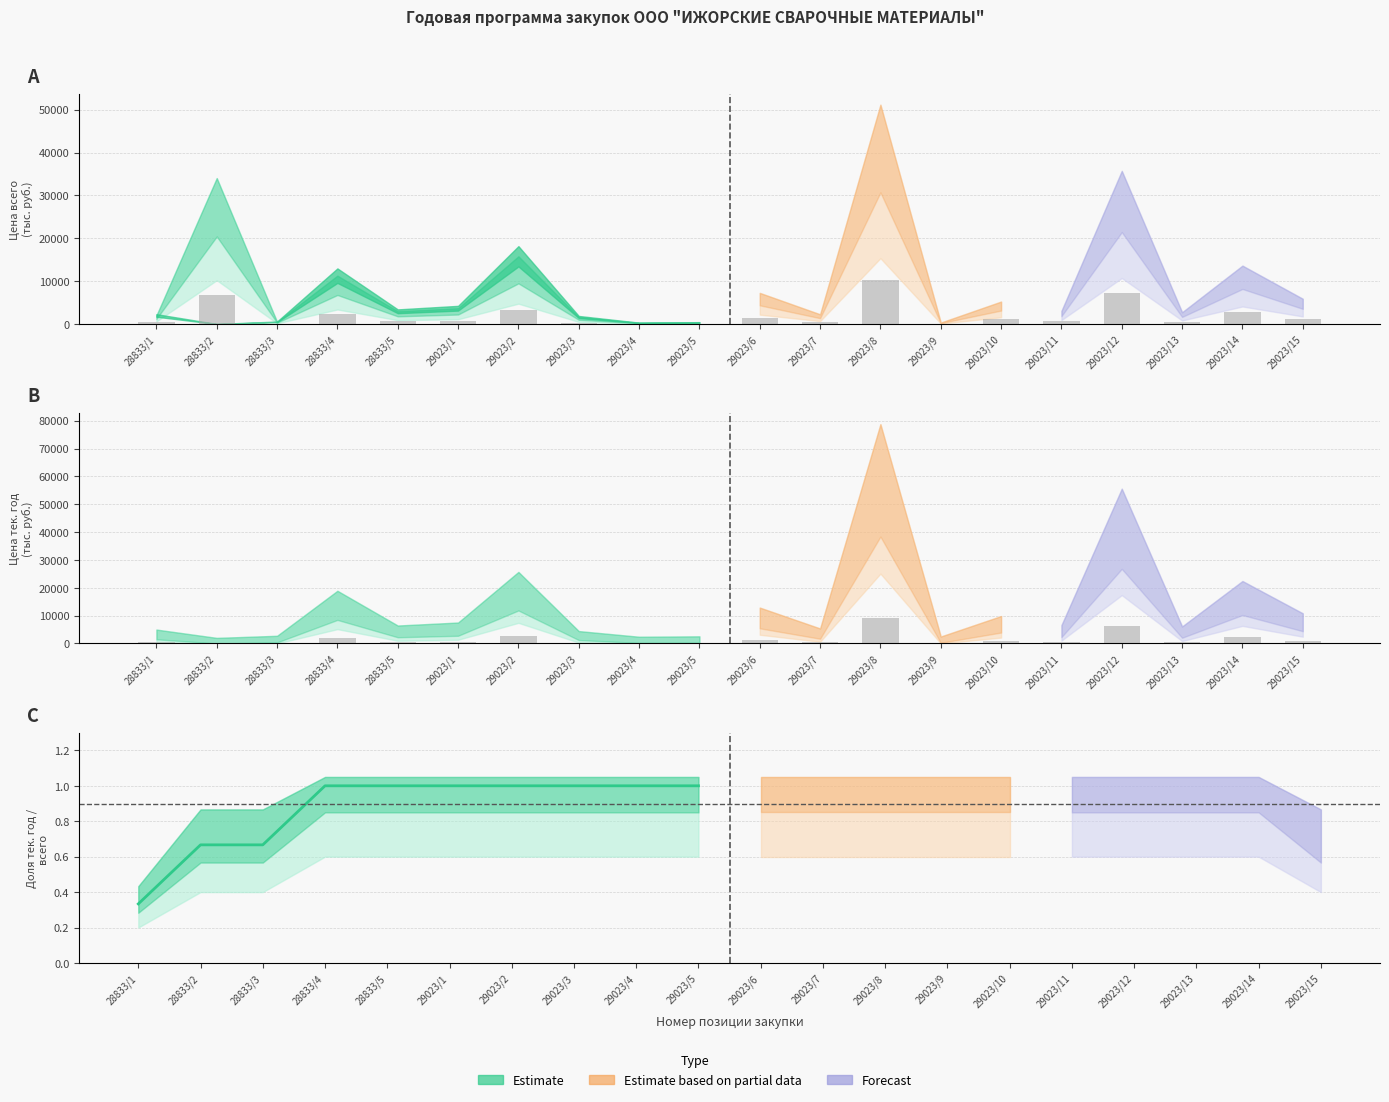

Is it true that Планируемая цена тек. год equals 87.1 at 29023/4?

False